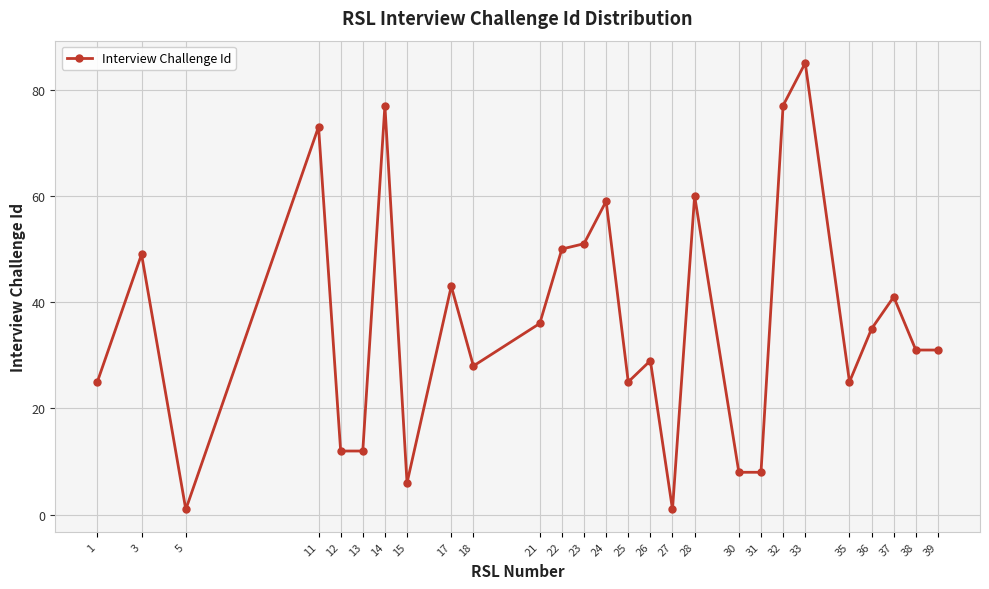

Which category has the highest value across all series?

33